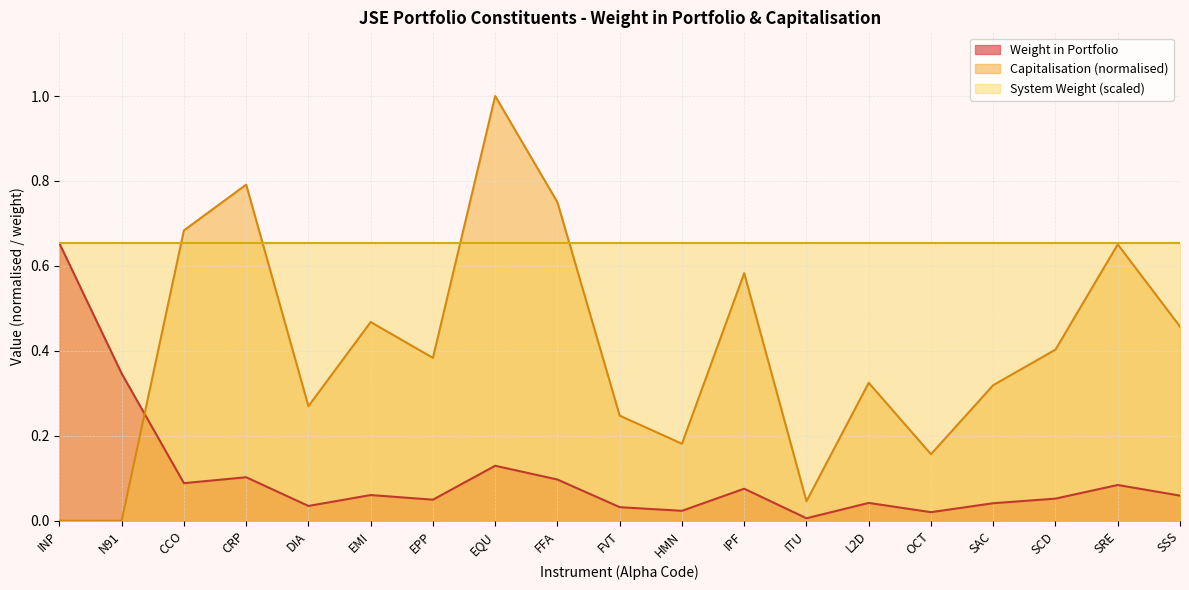

At which category does Weight in Portfolio reach its first local valley?

CCO